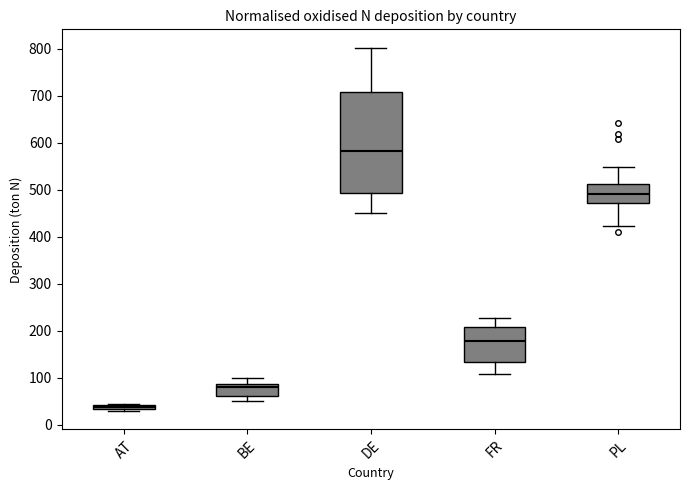

Which box has the lowest median line?

AT